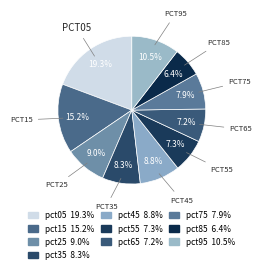

How many segments does this pie chart have?

10